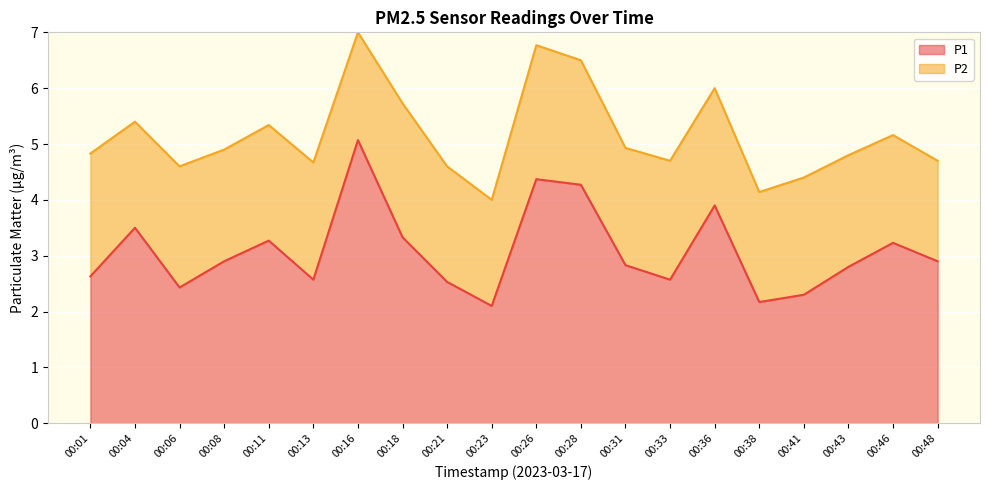

What is the value of the 12th point from the left?

4.3